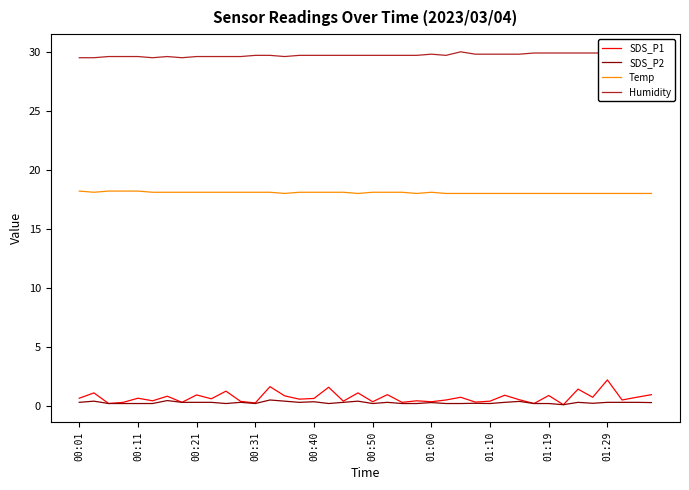

Is it true that SDS_P2 equals 0.3 at 01:29?

True